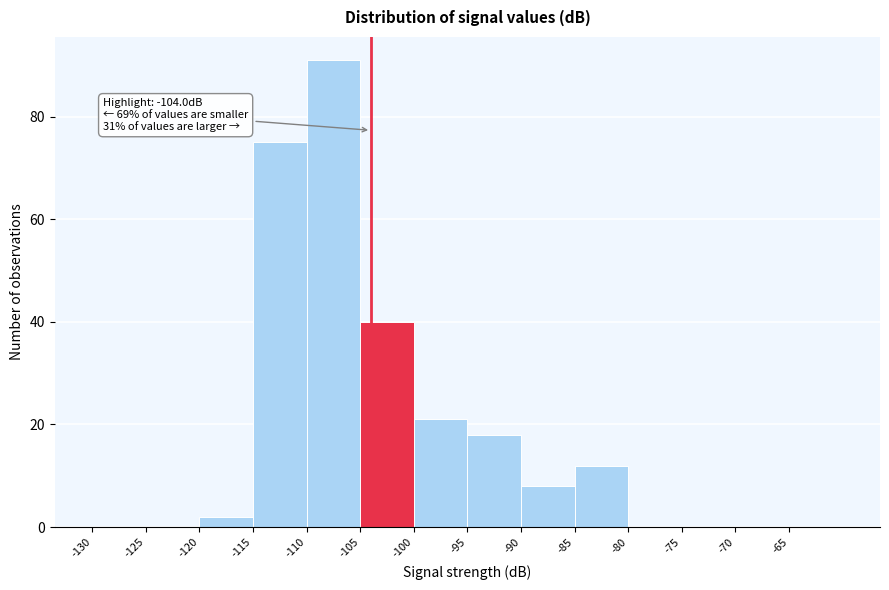

Over which range of the x-axis is the bar tallest?

-110 to -105